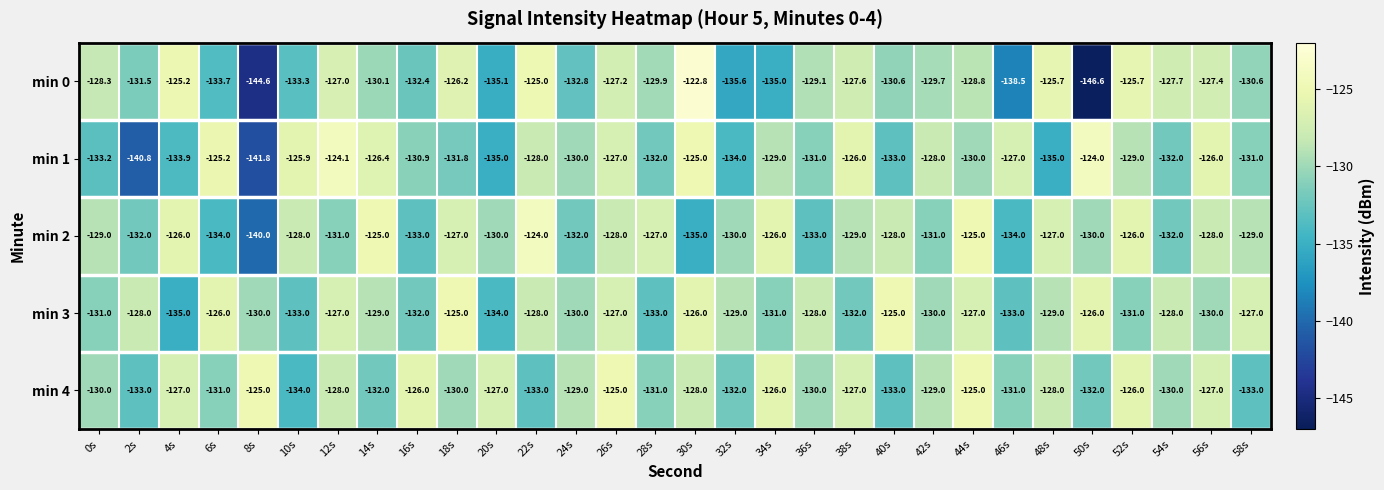

Read the min 4 value at 50s.

-132.0